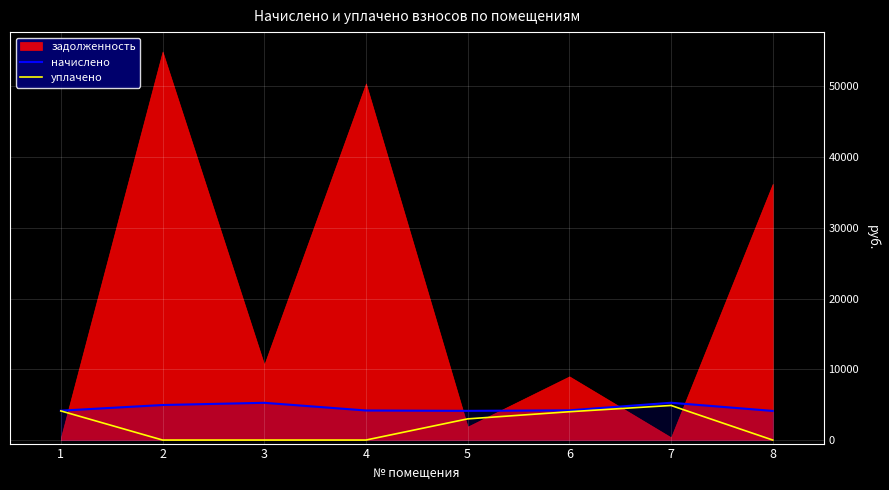

True or false: начислено and уплачено cross at least once.

False